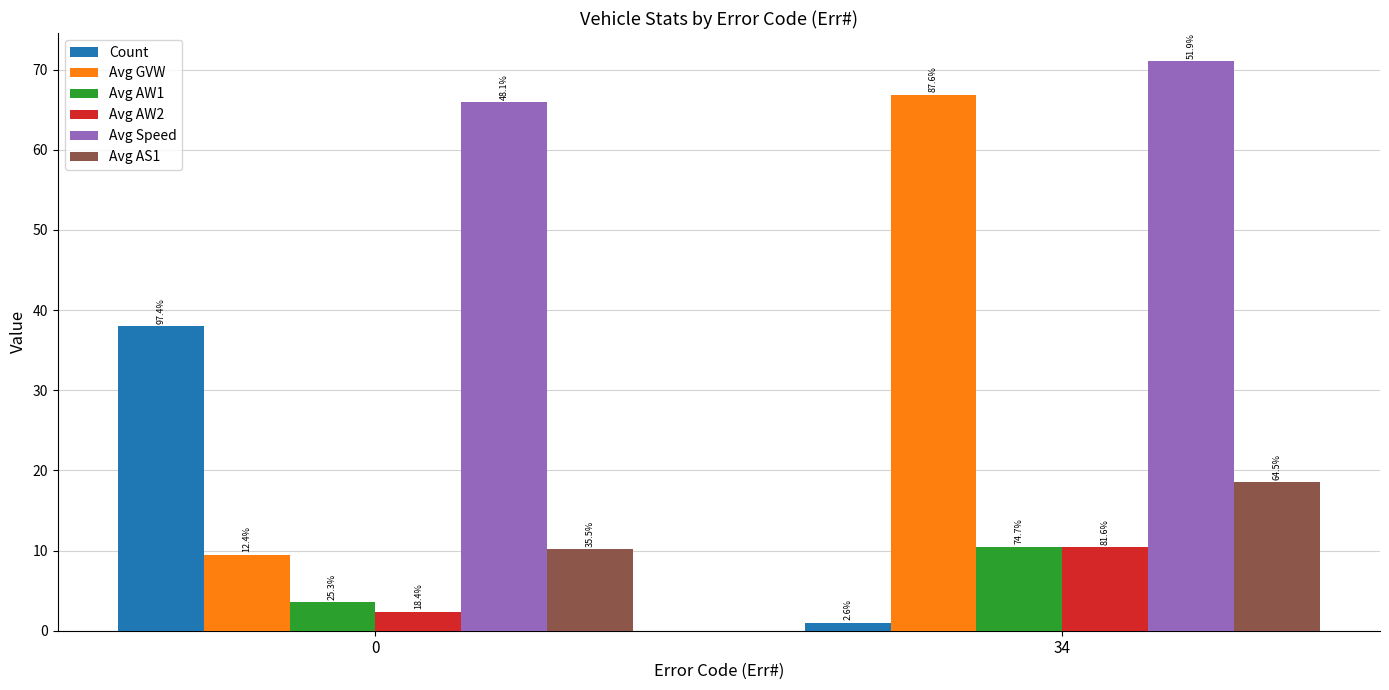

How many bars are there in each group?

6